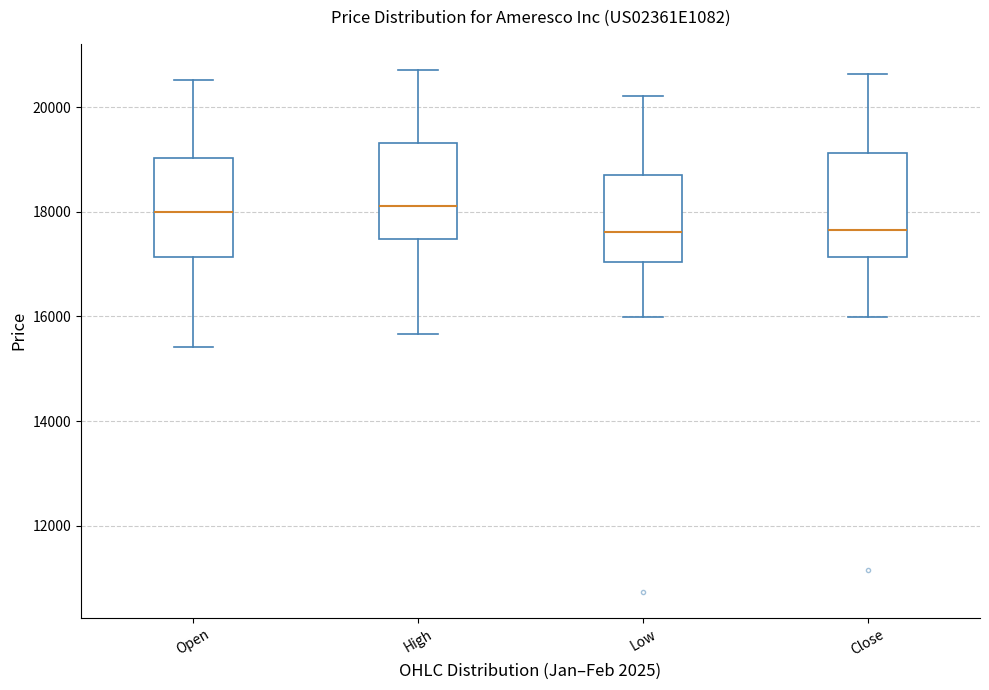

Where does the upper whisker of the box for Open end on the y-axis? The values are not printed on the chart, so give them approximately, as read against the axis.

20600